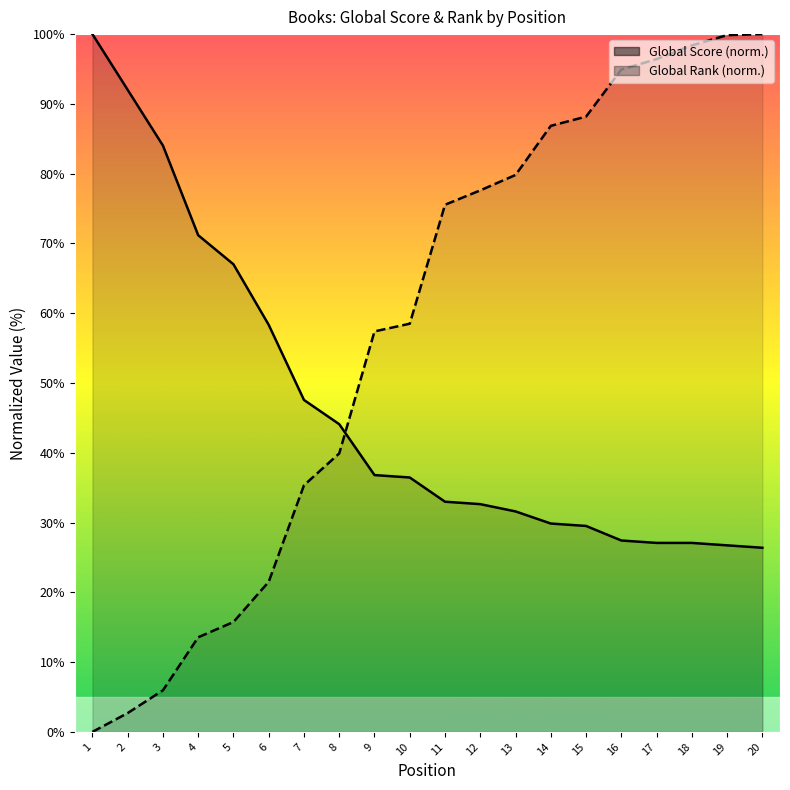

What is the sum of all Global Score values?

928.8